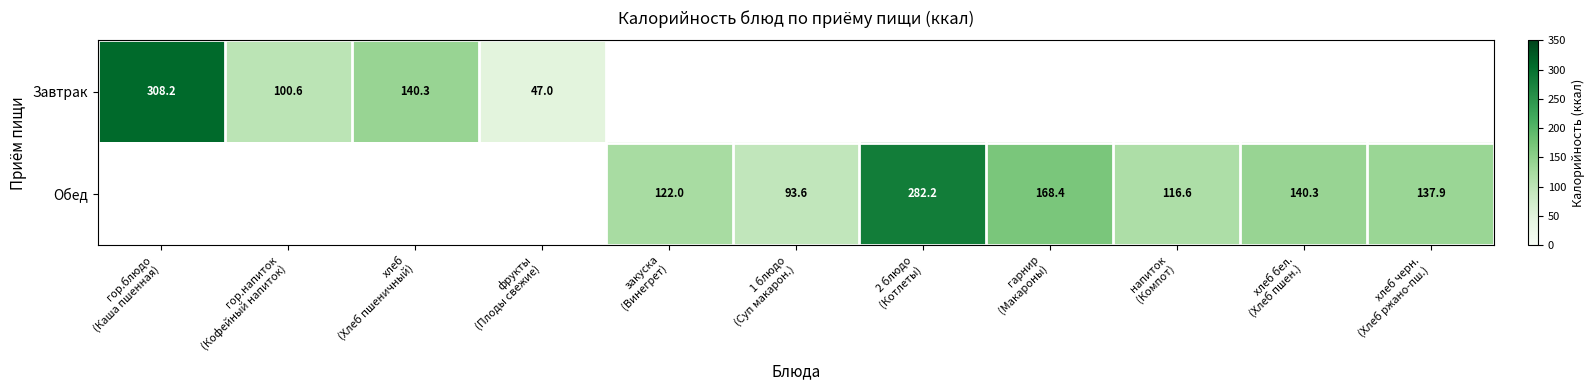

How many positive values does the Обед series have?

7